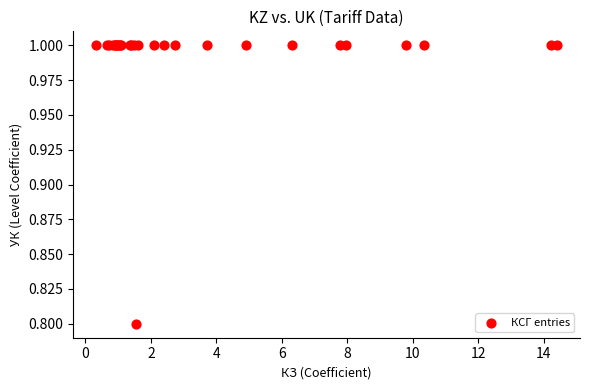

What Y value in the scatter plot is closest to 0?

0.8